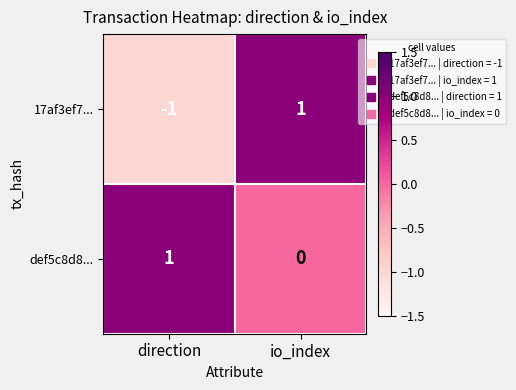

At io_index, list the series in order from largest to smallest.

17af3ef7..., def5c8d8...